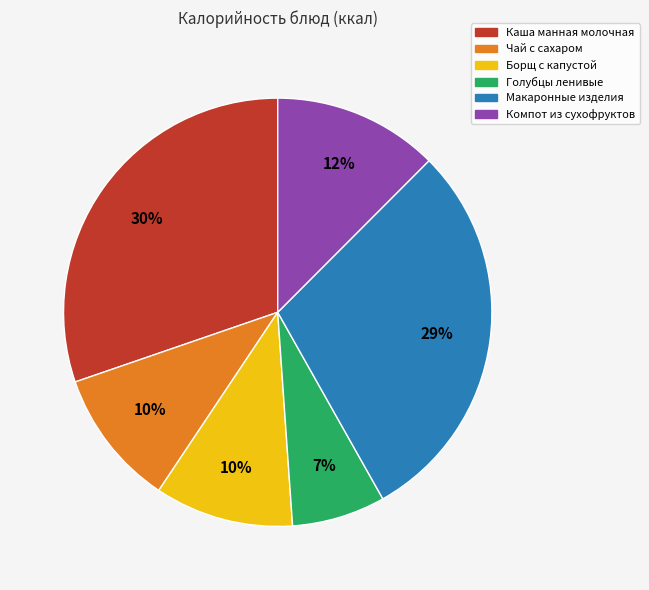

What is the smallest slice in the pie chart?

Голубцы ленивые